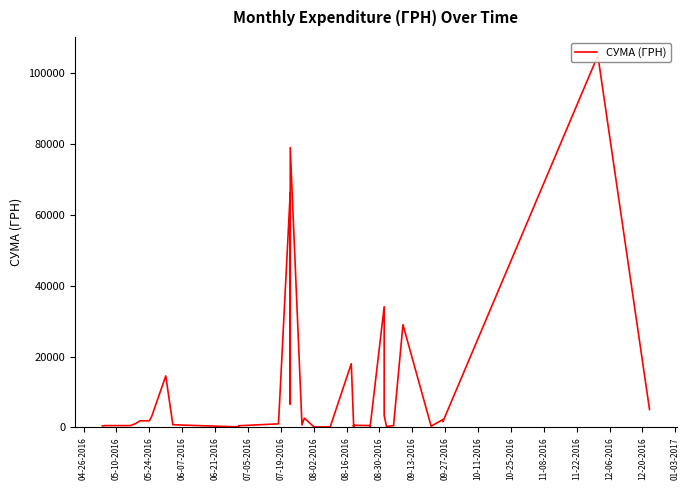

The chart shows a value of 4212.3 at 07-19-2016. True or false?

False